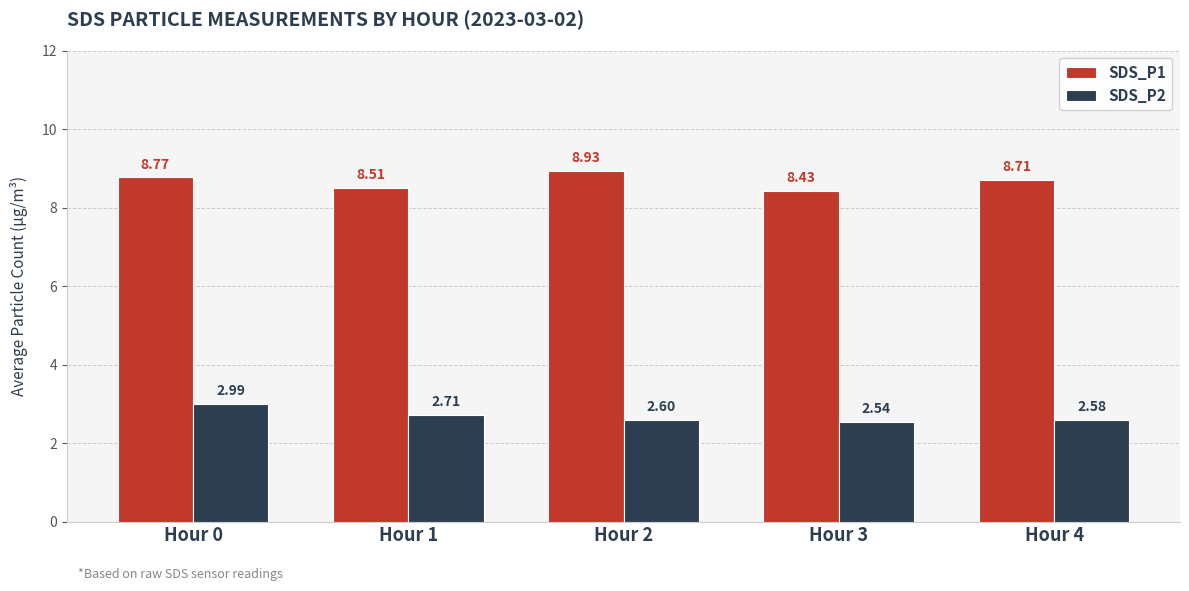

Rank the categories by SDS_P1 value from lowest to highest.

Hour 3, Hour 1, Hour 4, Hour 0, Hour 2